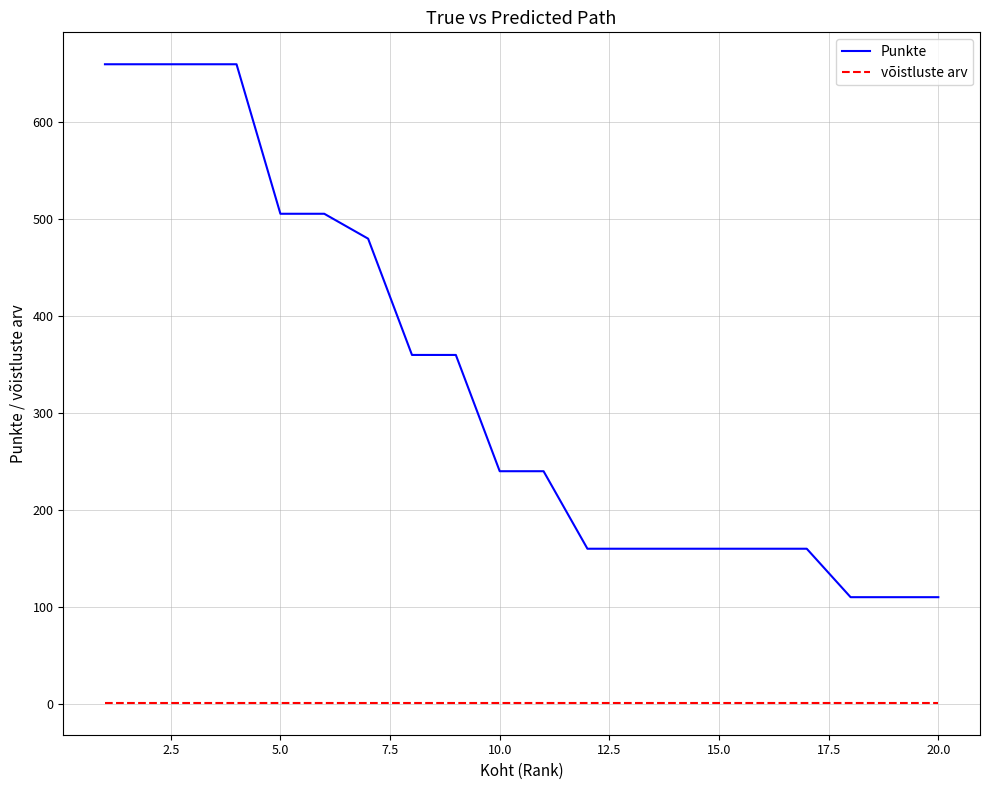

Reading left to right, what are all the values shown in this chart?

Punkte: 660.0	660.0	660.0	660.0	505.7	505.7	480.0	360.0	360.0	240.0	240.0	160.0	160.0	160.0	160.0	160.0	160.0	110.0	110.0	110.0
võistluste arv: 1.0	1.0	1.0	1.0	1.0	1.0	1.0	1.0	1.0	1.0	1.0	1.0	1.0	1.0	1.0	1.0	1.0	1.0	1.0	1.0